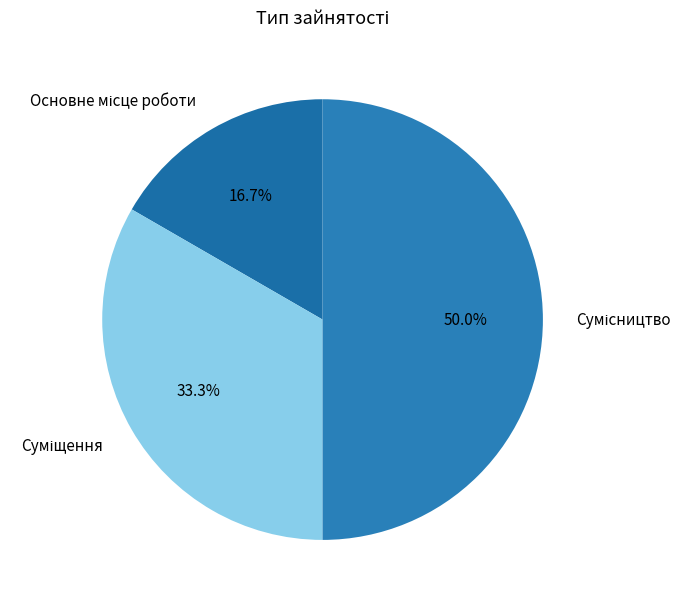

What percentage is NOT represented by Суміщення?

66.7%